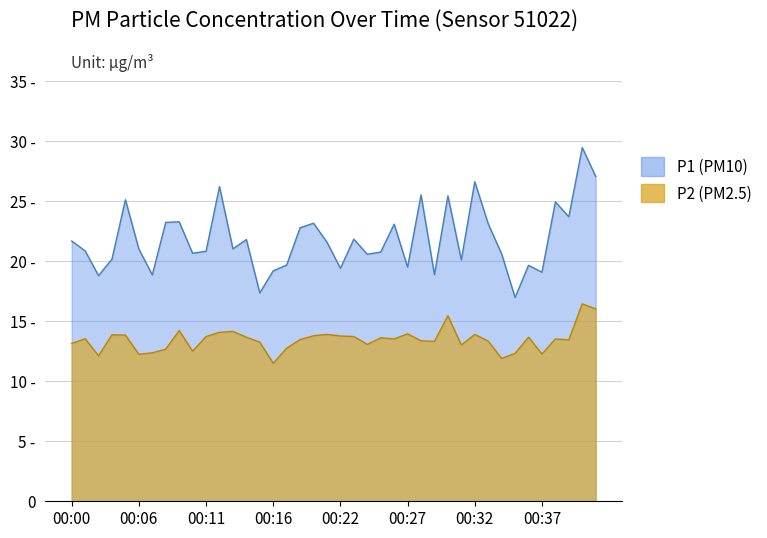

List the series in order of their overall mean, highest first.

P1, P2